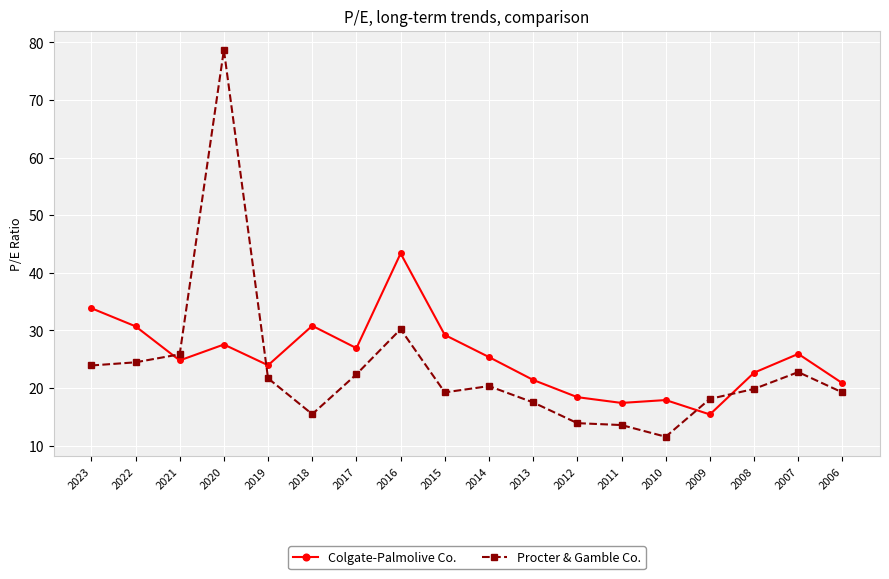

True or false: Procter & Gamble Co. has a value of 20.3 at 2014.

True